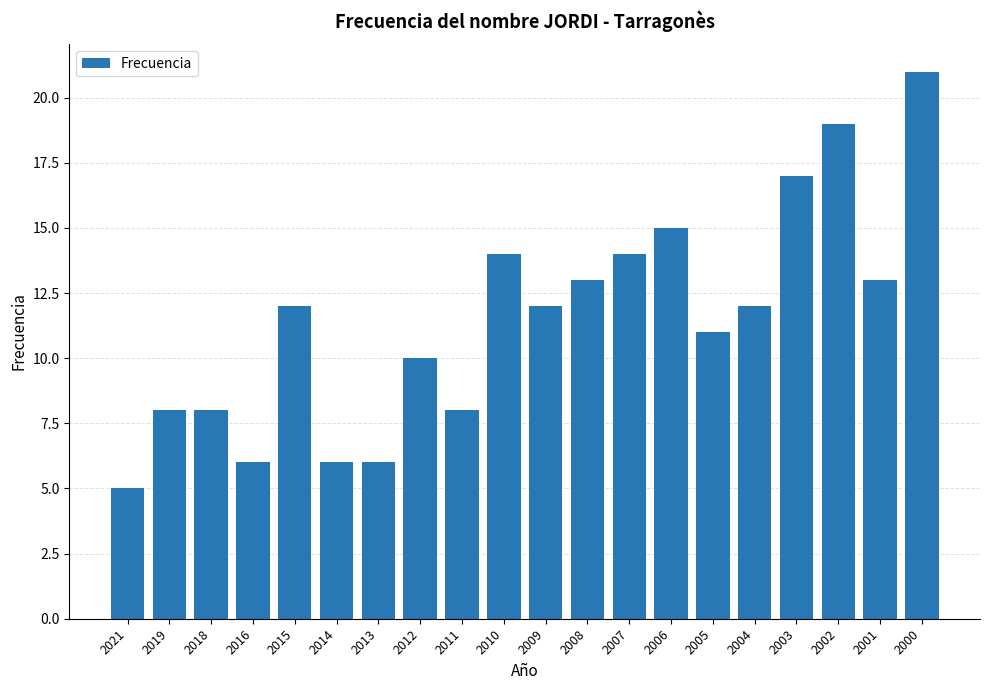

What is the change in value from 2005 to 2003?

+6